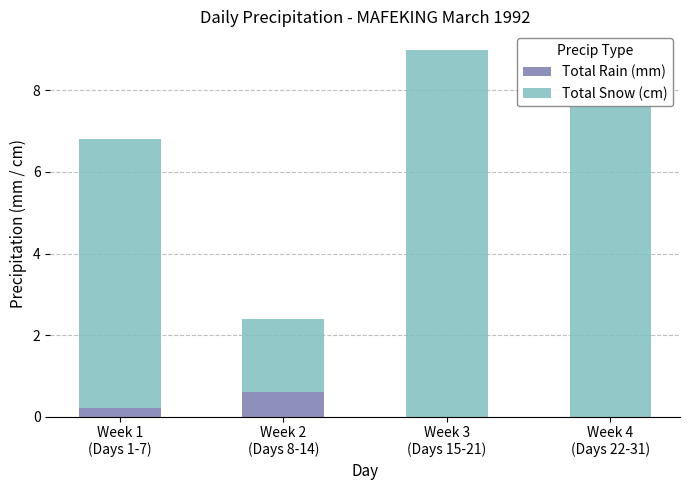

What is the sum of all Total Rain (mm) values?

0.8